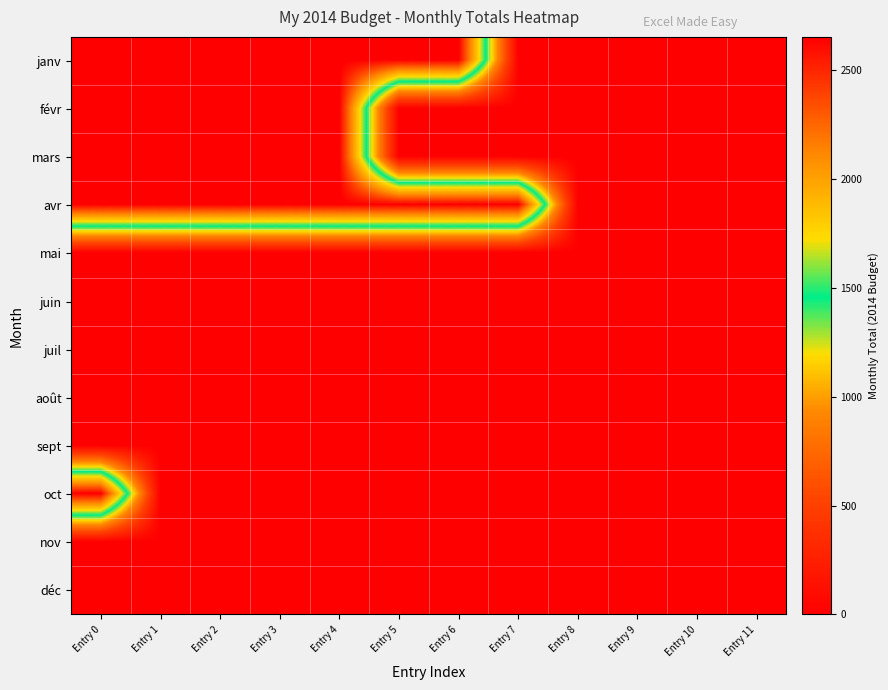

At which category is the sum across all series the highest?

Entry 0